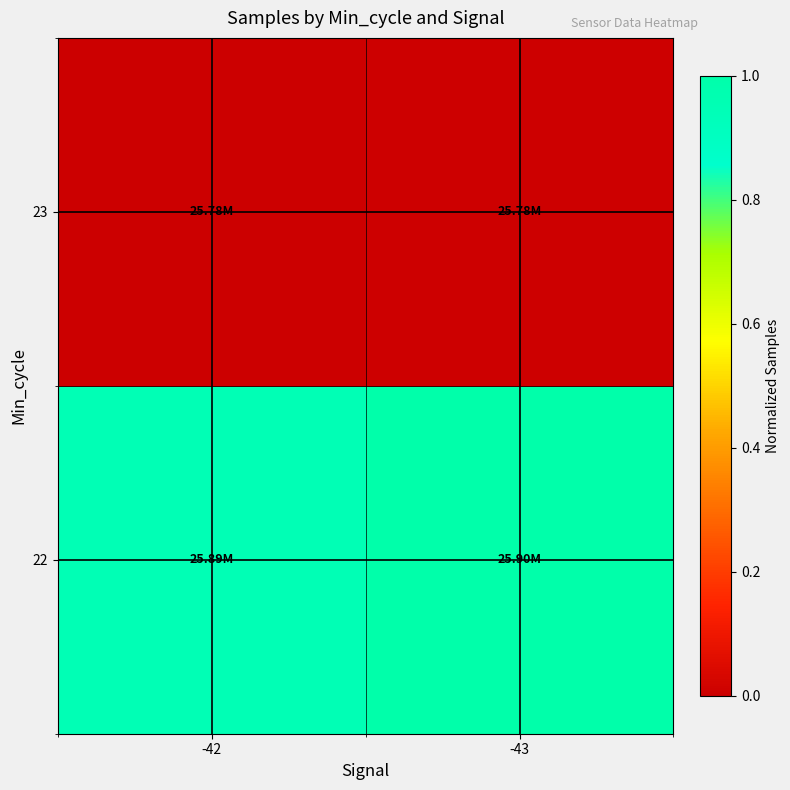

What is the maximum value shown in the chart?

1.0